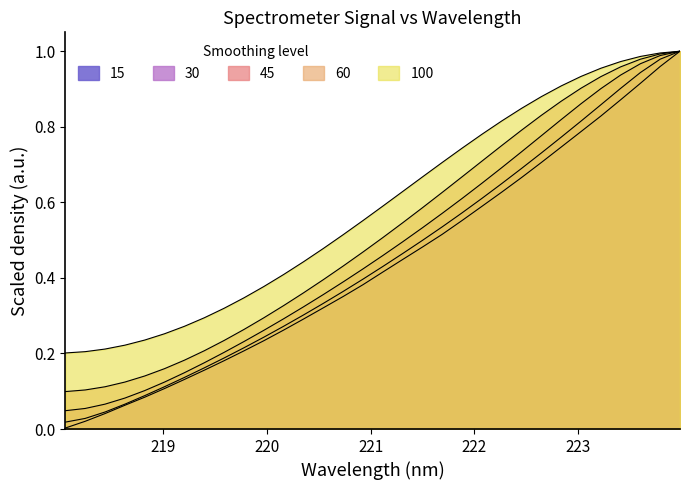

True or false: y and x intersect in this chart.

False